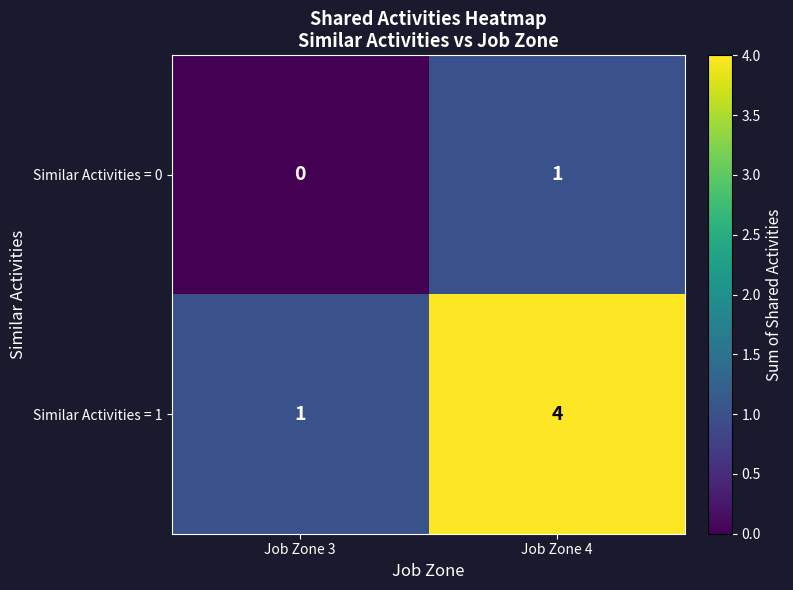

What is the maximum value shown in the chart?

4